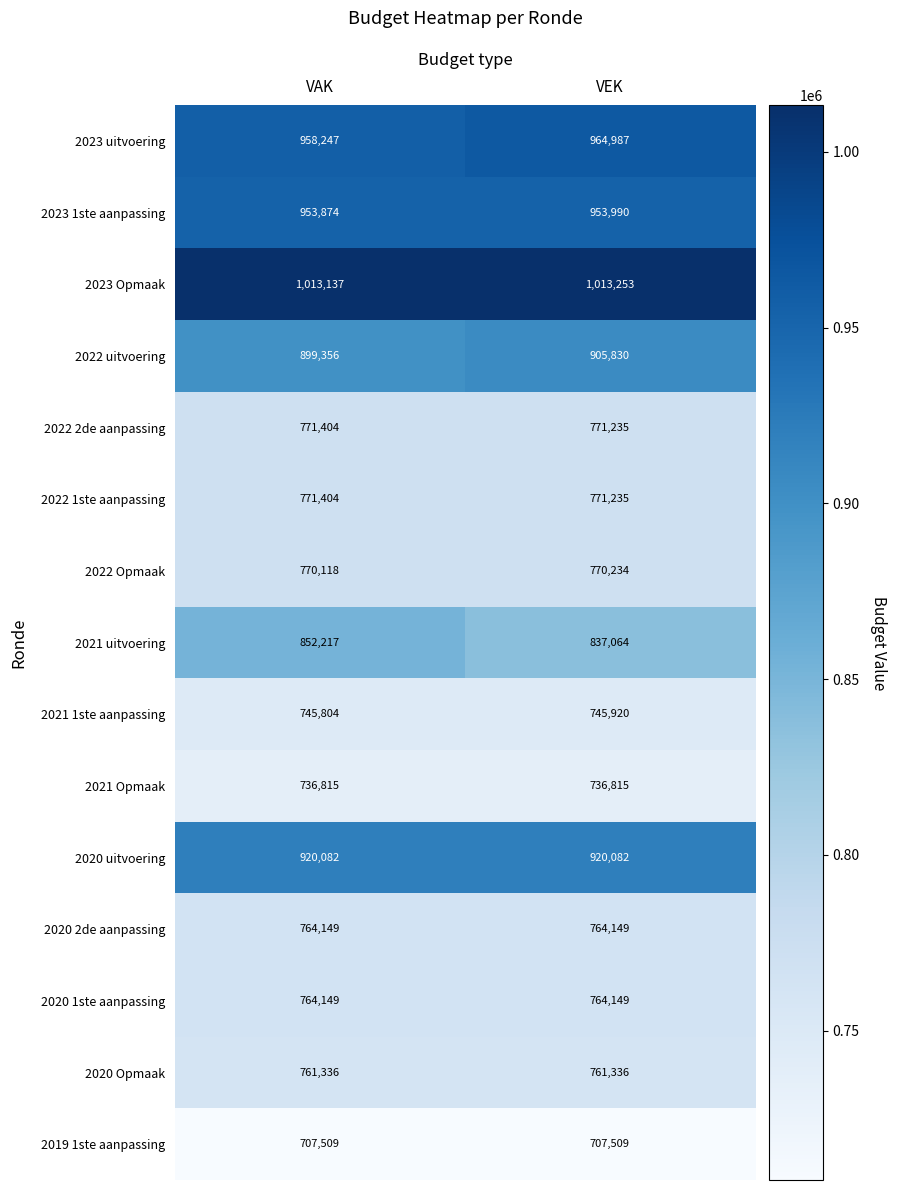

At which category does the chart reach its peak across all series?

VEK